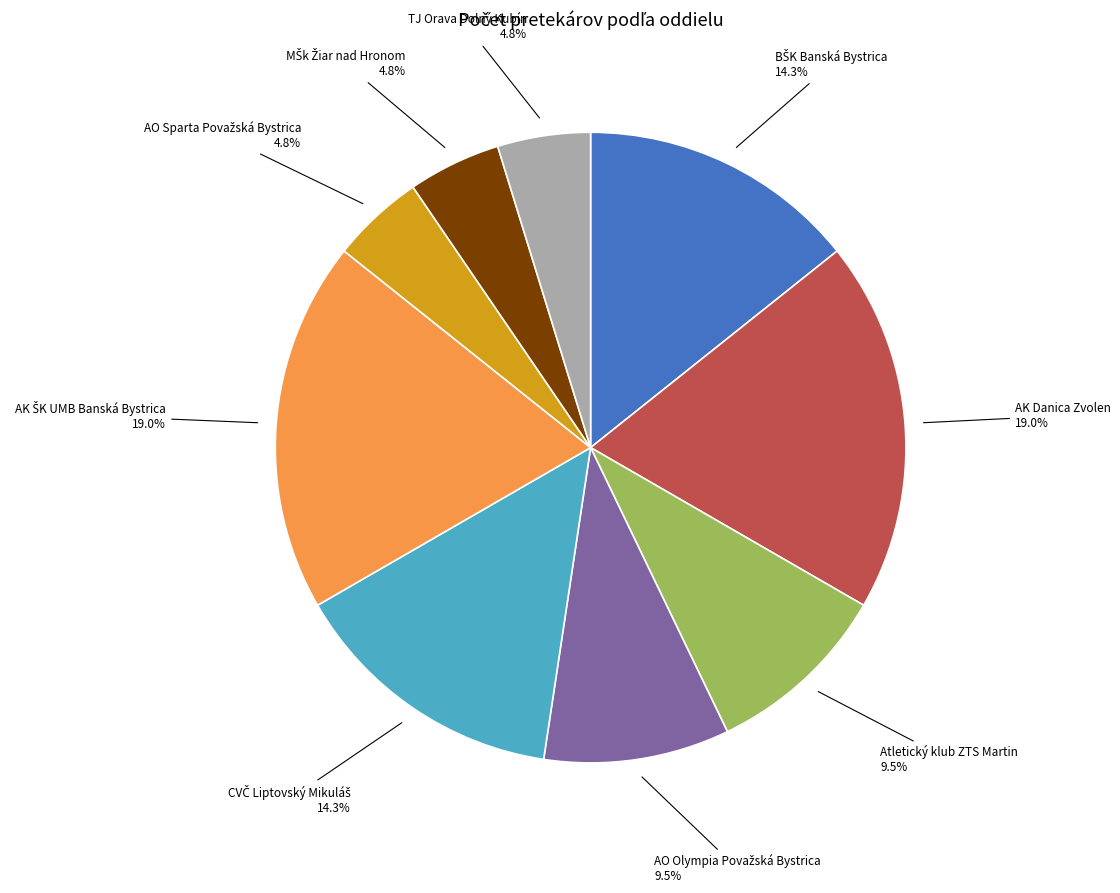

To the nearest percent, what is the difference between the largest and smallest slice percentages?

14%